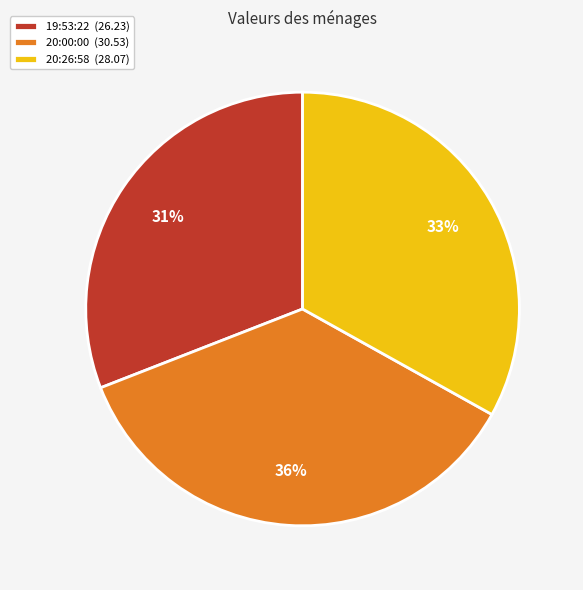

Count the number of slices in the pie.

3